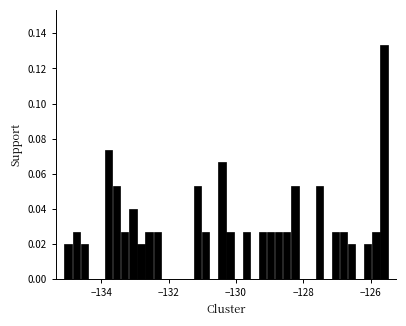

Around what value on the x-axis is the tallest bar? Give the approximate position of its centre, as read against the axis.

-125.6